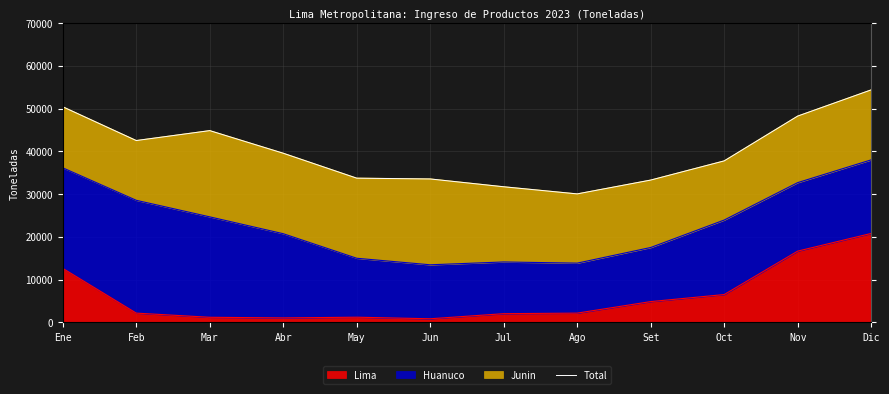

What is the smallest value displayed?

30046